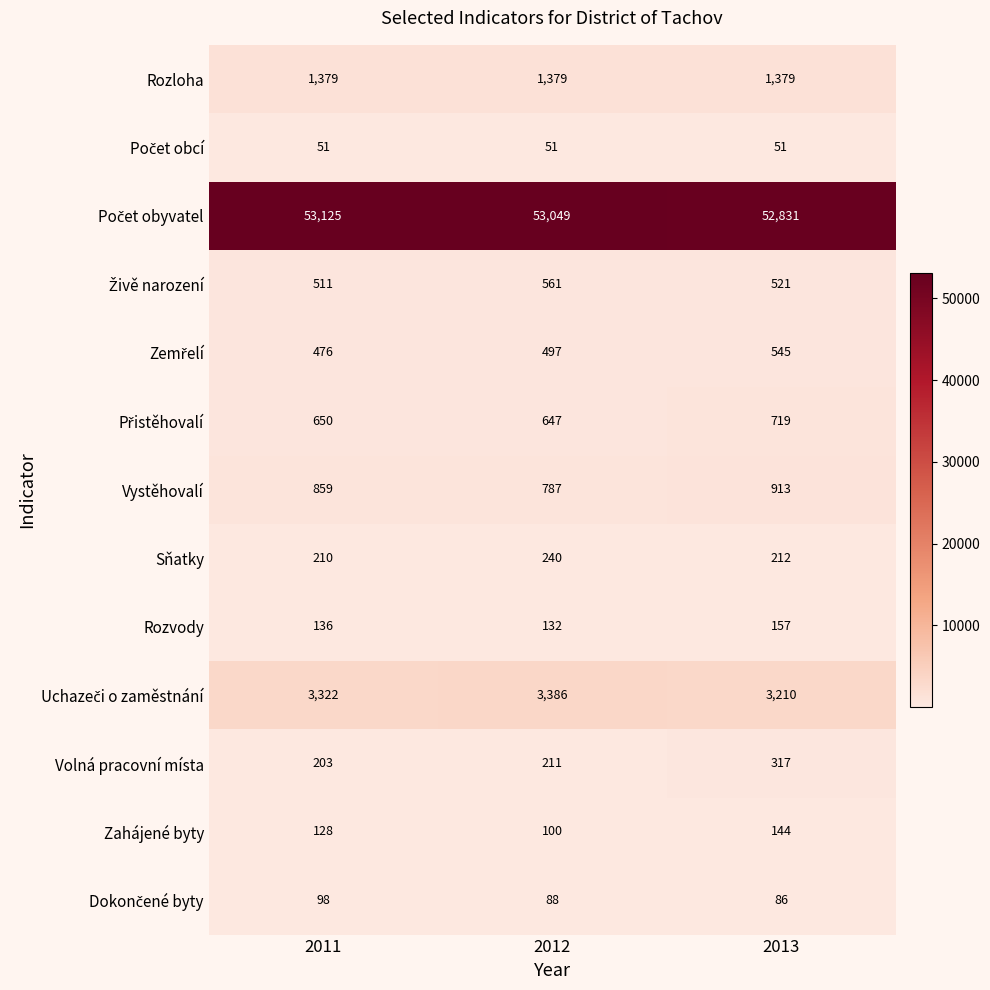

At which category is the sum across all series the highest?

2011